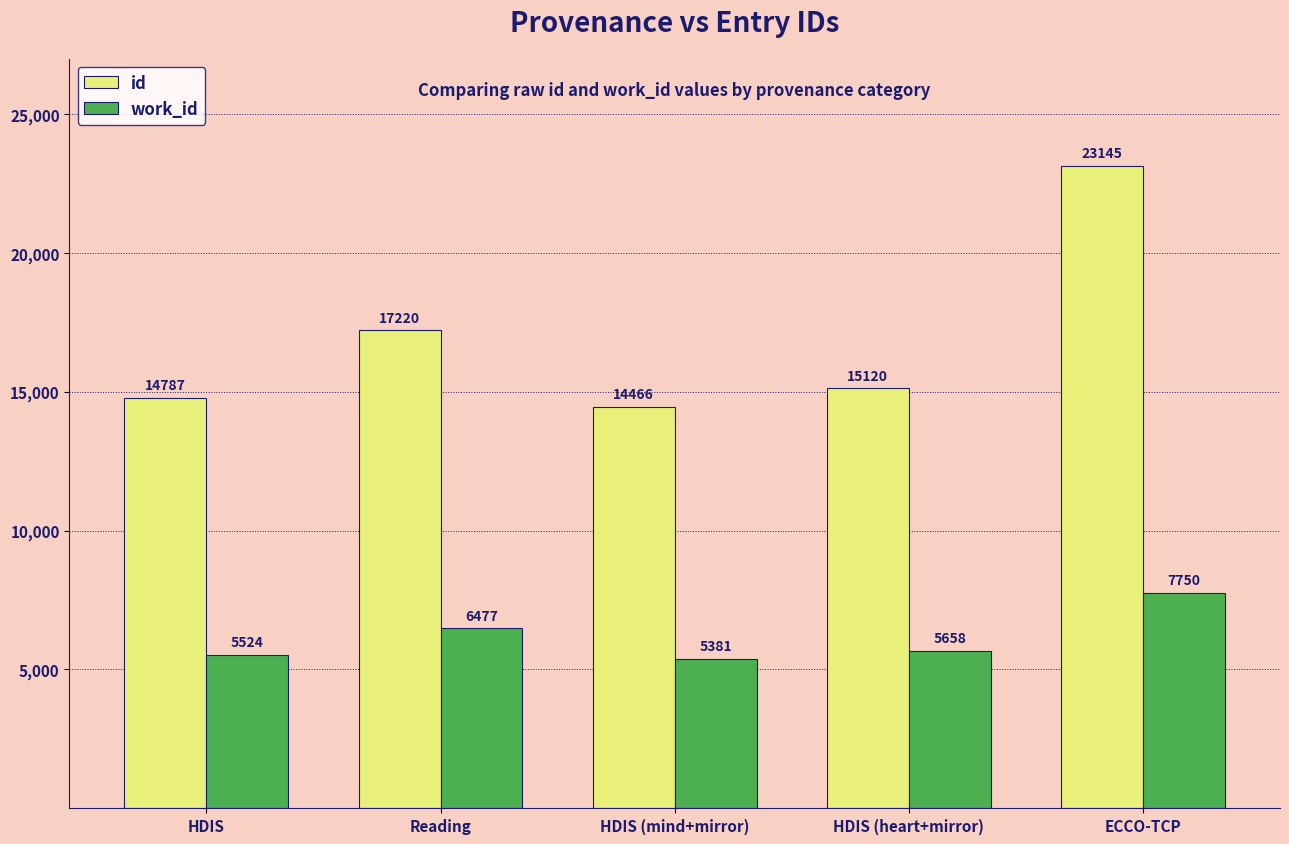

Reading right to left, transcribe all the data shown in this chart.

id: ECCO-TCP=23145	HDIS (heart+mirror)=15120	HDIS (mind+mirror)=14466	Reading=17220	HDIS=14787
work_id: ECCO-TCP=7750	HDIS (heart+mirror)=5658	HDIS (mind+mirror)=5381	Reading=6477	HDIS=5524